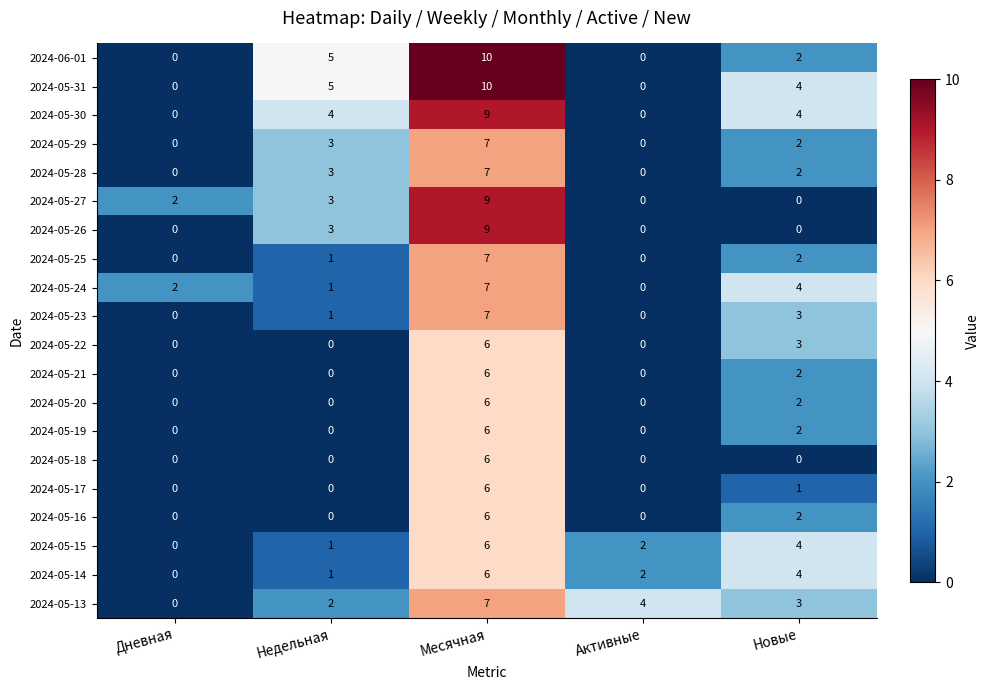

Where is 2024-05-20 nearest to the value 3?

Новые